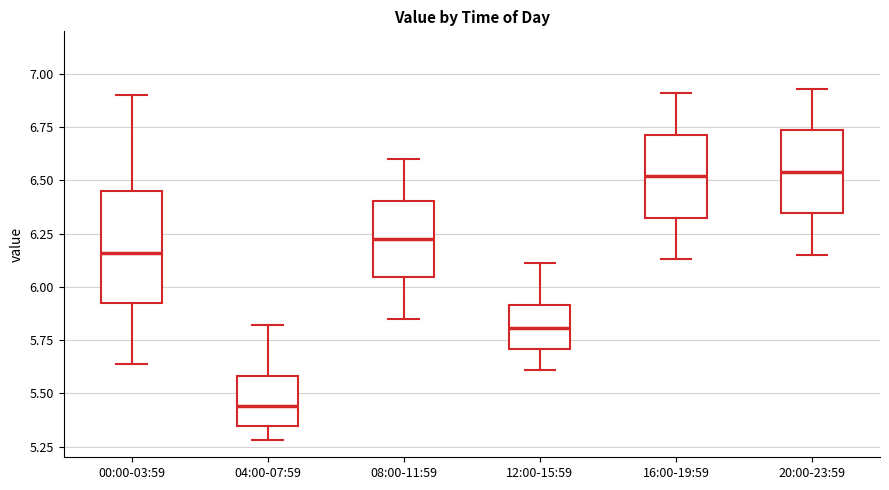

Reading left to right, read every box against the y-axis: the position of its median line, the range the box covers, and the ends of its whiskers. The values are not printed on the chart, so give them approximately, as read against the axis.

00:00-03:59: median 6.15, box 5.90 to 6.45, whiskers 5.65 to 6.90
04:00-07:59: median 5.45, box 5.35 to 5.60, whiskers 5.30 to 5.80
08:00-11:59: median 6.25, box 6.05 to 6.40, whiskers 5.85 to 6.60
12:00-15:59: median 5.80, box 5.70 to 5.90, whiskers 5.60 to 6.10
16:00-19:59: median 6.50, box 6.35 to 6.70, whiskers 6.15 to 6.90
20:00-23:59: median 6.55, box 6.35 to 6.75, whiskers 6.15 to 6.95